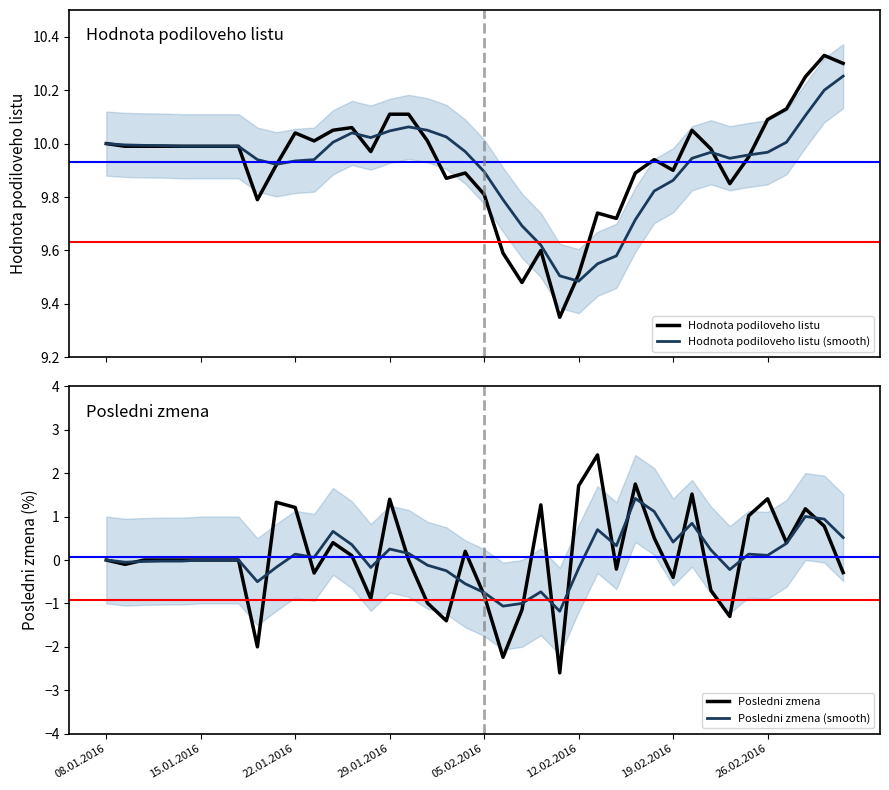

True or false: Posledni zmena has a value of 1.4 at 29.01.2016.

True